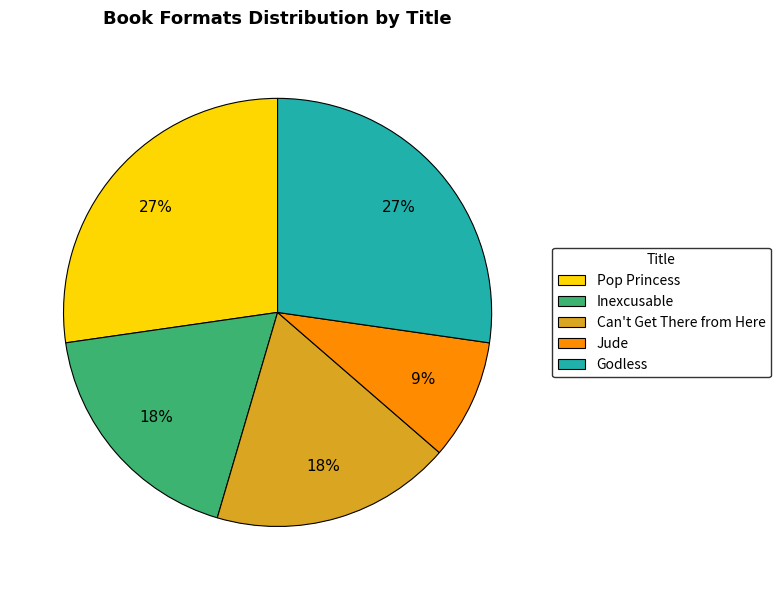

Approximately how many times larger is the value at Pop Princess compared to Jude?

3.0